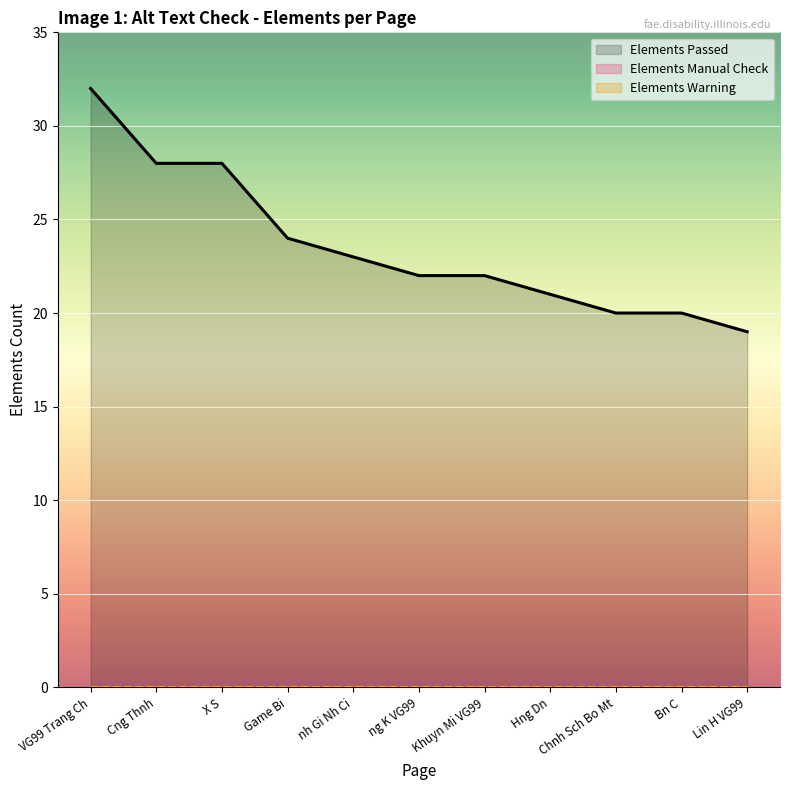

The value of Elements Passed at X S is 28. True or false?

True